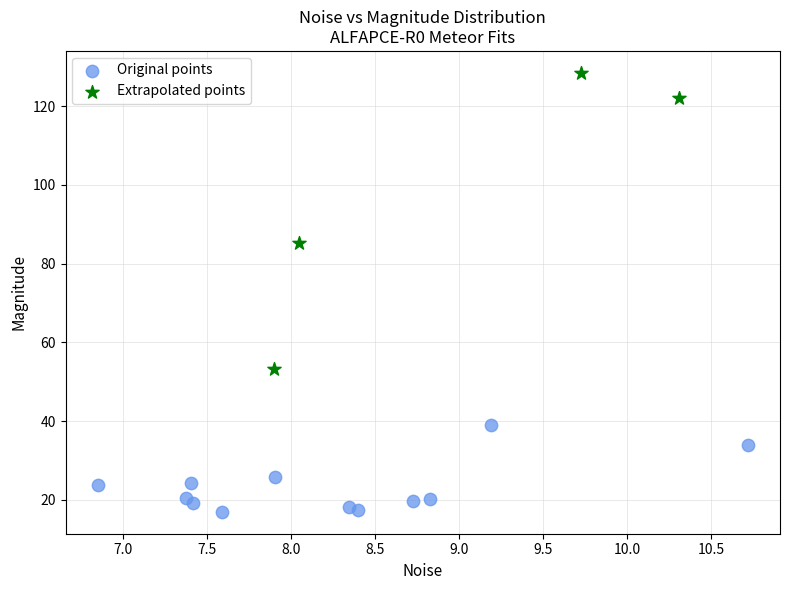

Which series has the widest spread of Y values?

Extrapolated points